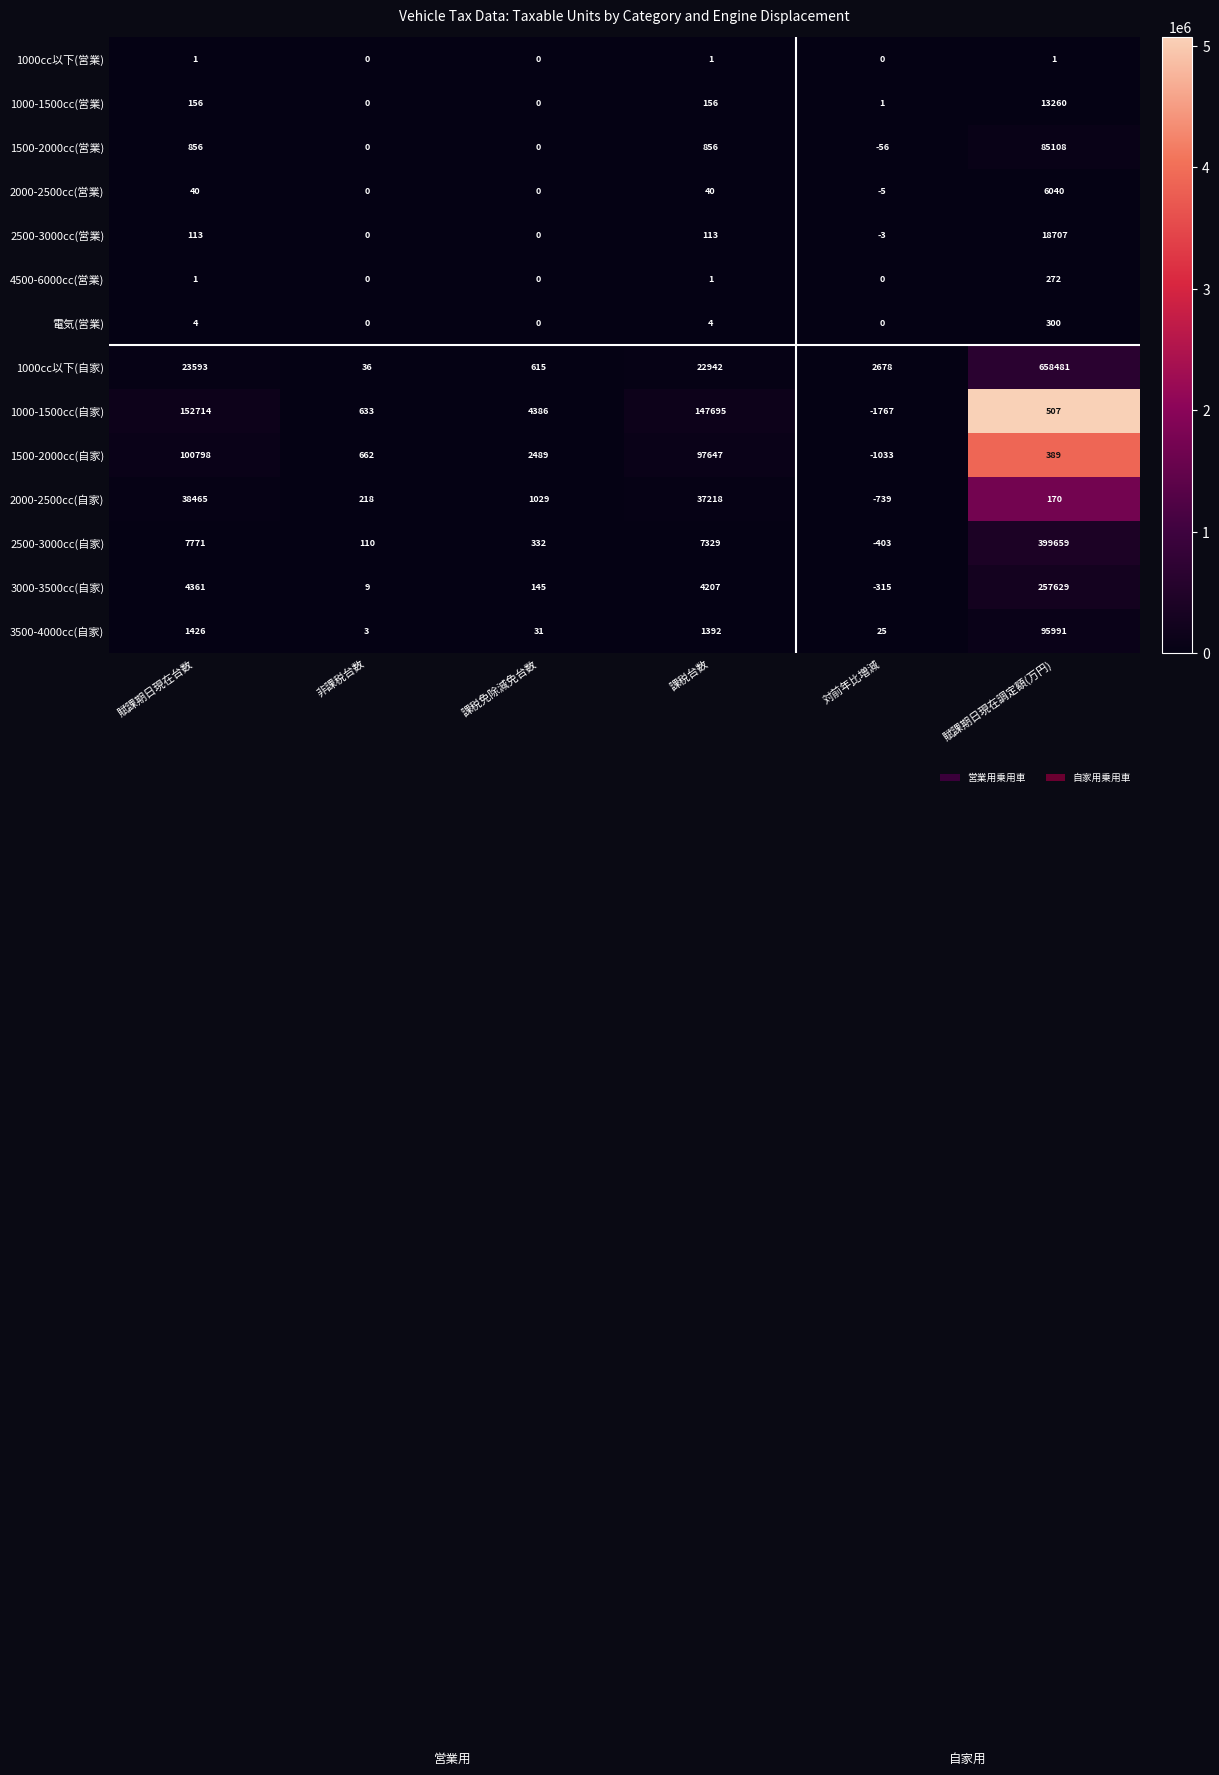

Is the value of 3000-3500cc(自家) at 賦課期日現在調定額(万円) greater than the value of 1500-2000cc(自家) at 賦課期日現在調定額(万円)?

Yes